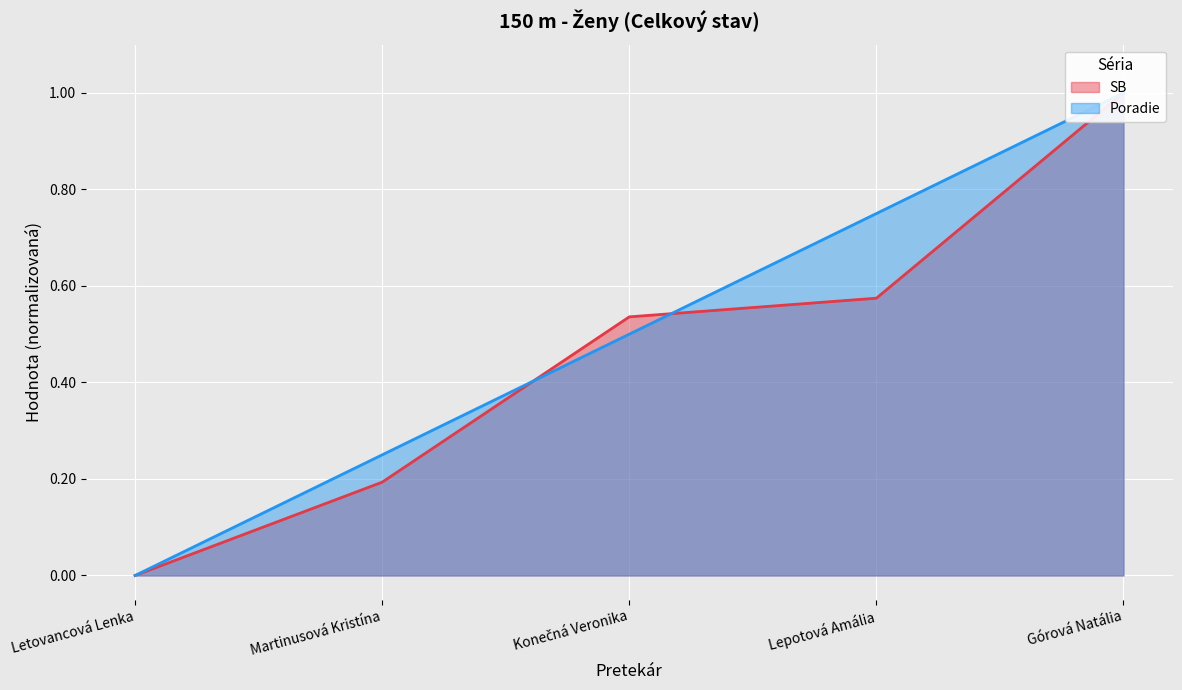

After their last crossing, which series has the higher values: SB or Poradie?

Poradie